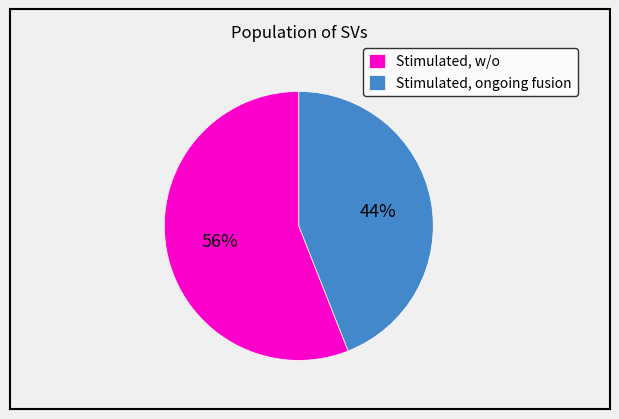

What is the ratio of the value at Stimulated, w/o to the value at Stimulated, ongoing fusion?

1.3